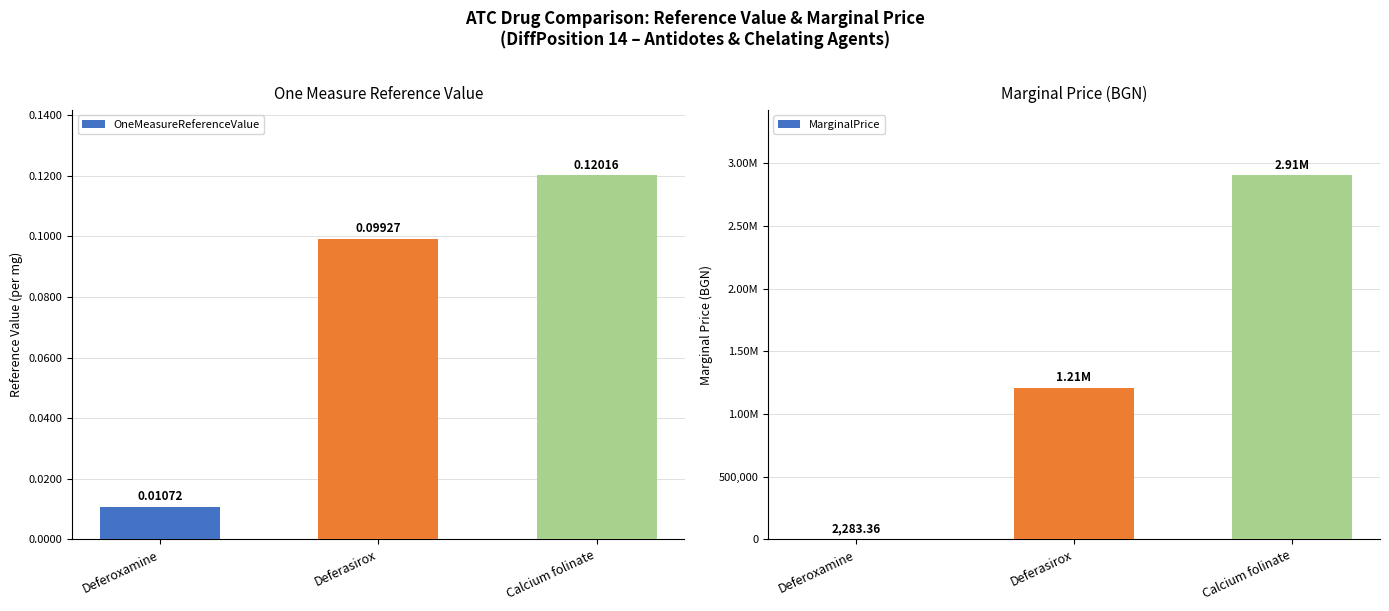

Which category has the lowest value in the OneMeasureReferenceValue series?

Deferoxamine